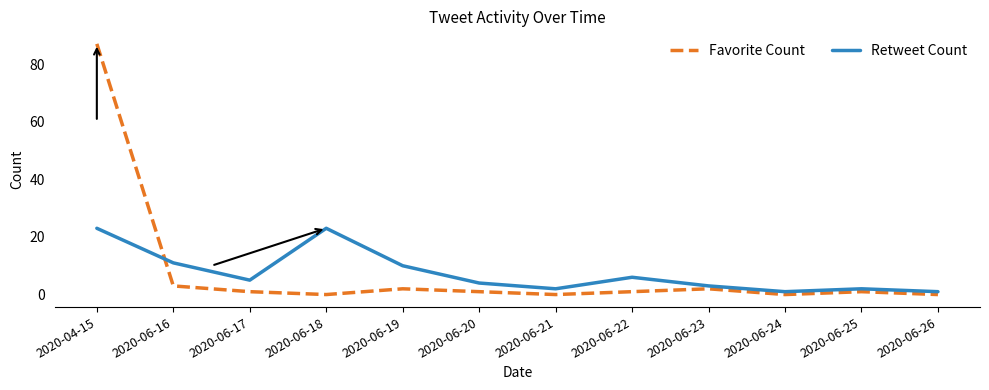

Reading left to right, extract all data points from this chart.

Favorite Count: 2020-04-15=87	2020-06-16=3	2020-06-17=1	2020-06-18=0	2020-06-19=2	2020-06-20=1	2020-06-21=0	2020-06-22=1	2020-06-23=2	2020-06-24=0	2020-06-25=1	2020-06-26=0
Retweet Count: 2020-04-15=23	2020-06-16=11	2020-06-17=5	2020-06-18=23	2020-06-19=10	2020-06-20=4	2020-06-21=2	2020-06-22=6	2020-06-23=3	2020-06-24=1	2020-06-25=2	2020-06-26=1